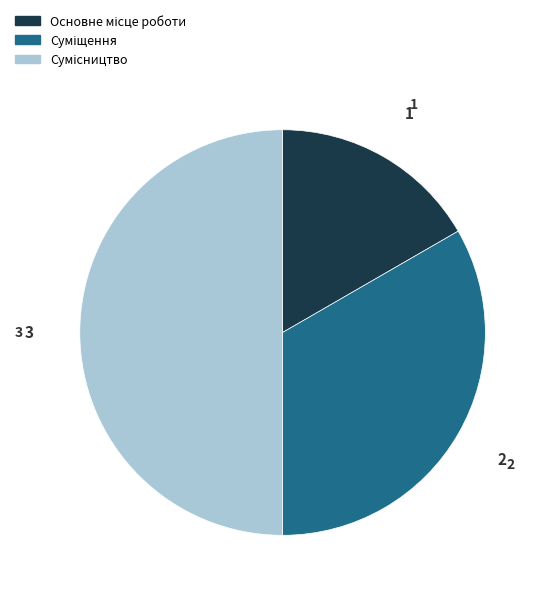

How many slices are in this pie chart?

3